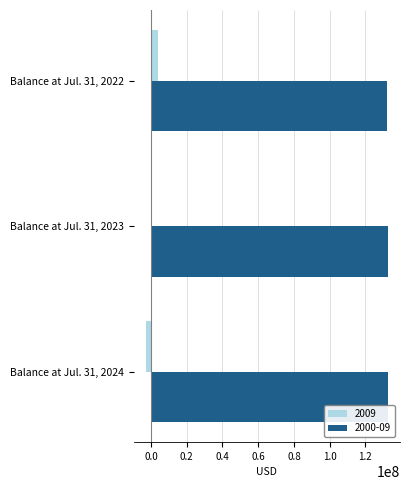

Which series has the largest total across all categories?

2000-09